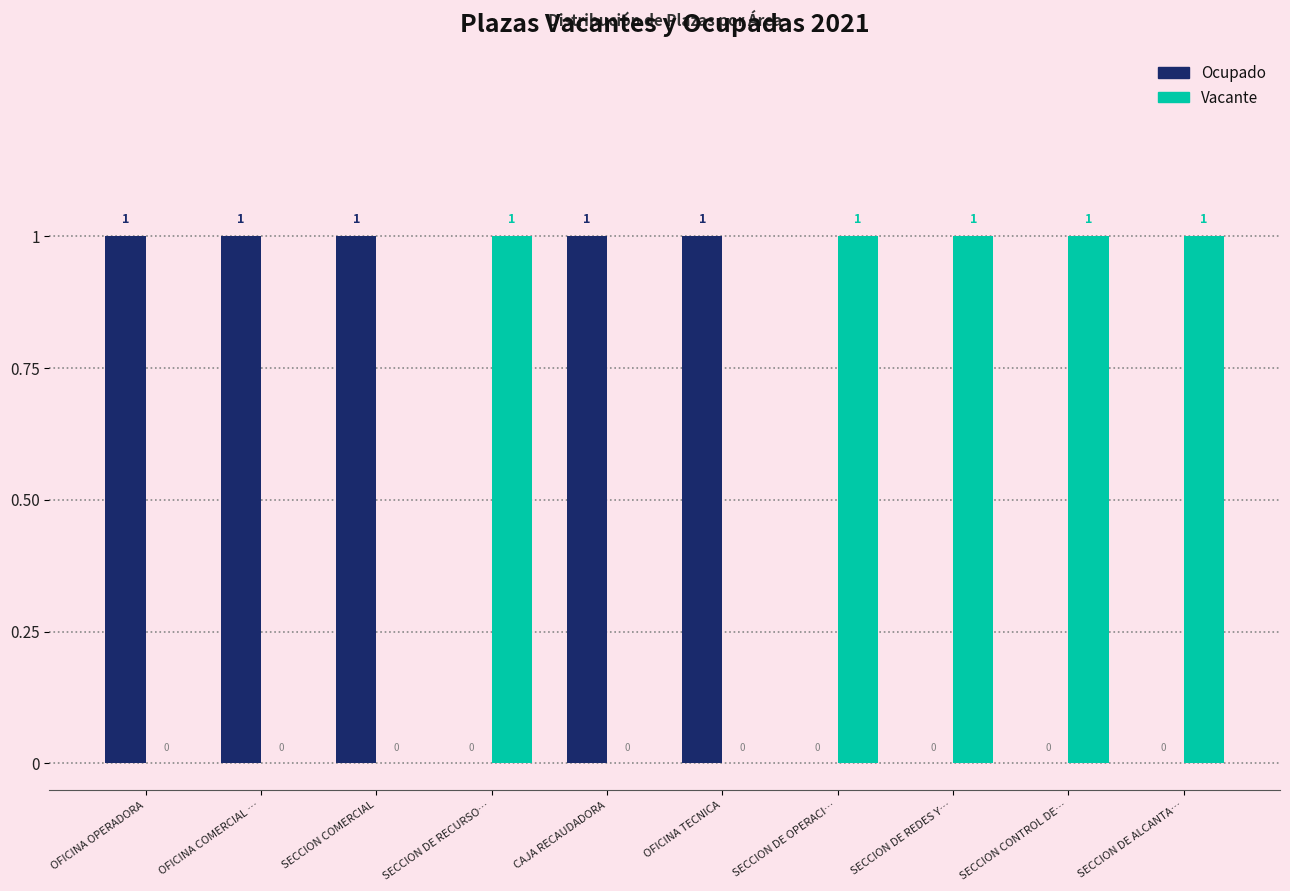

How many Vacante values are between 0 and 1?

10